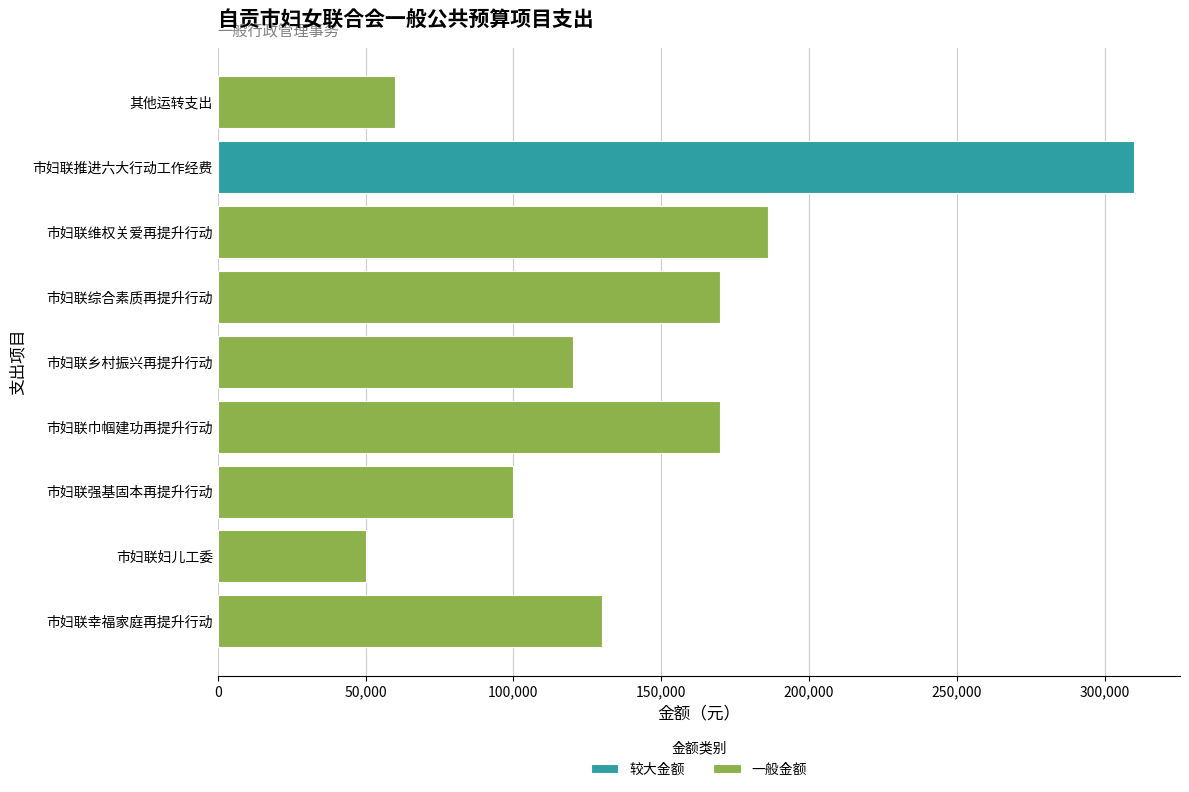

What is the sum of the 一般金额 values at 市妇联妇儿工委 and 其他运转支出?

110000